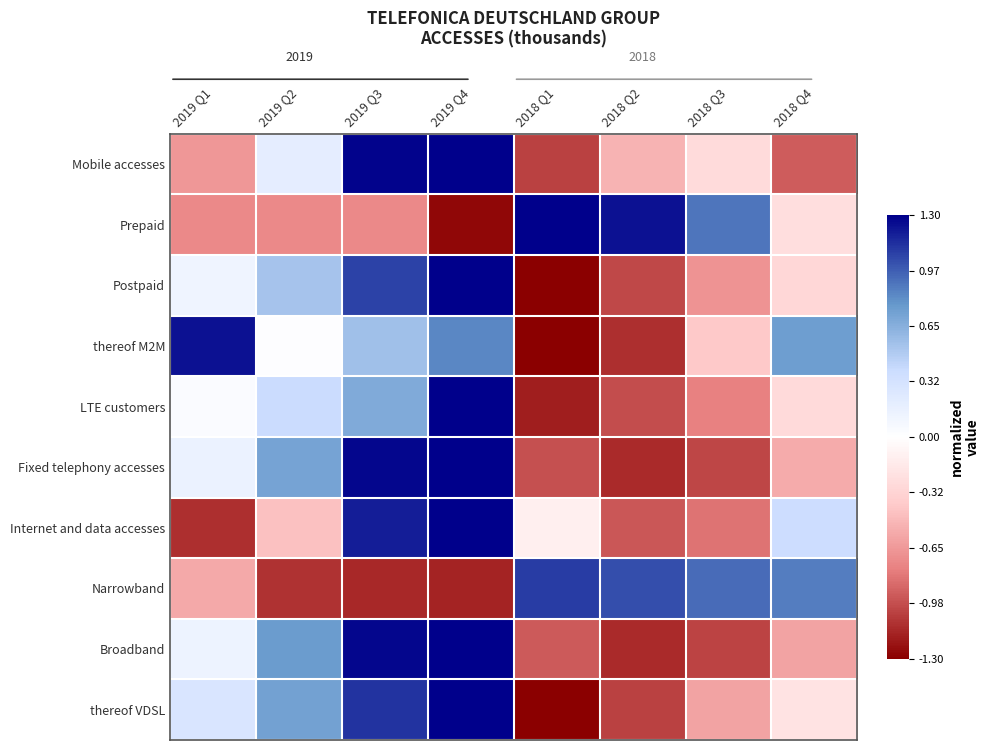

Reading left to right, list all the values displayed in this chart.

Mobile accesses: 2019 Q1=-0.7	2019 Q2=0.2	2019 Q3=1.3	2019 Q4=1.3	2018 Q1=-1.0	2018 Q2=-0.5	2018 Q3=-0.3	2018 Q4=-0.9
Prepaid: 2019 Q1=-0.7	2019 Q2=-0.7	2019 Q3=-0.7	2019 Q4=-1.3	2018 Q1=1.3	2018 Q2=1.2	2018 Q3=0.9	2018 Q4=-0.3
Postpaid: 2019 Q1=0.1	2019 Q2=0.5	2019 Q3=1.1	2019 Q4=1.3	2018 Q1=-1.3	2018 Q2=-1.0	2018 Q3=-0.7	2018 Q4=-0.3
thereof M2M: 2019 Q1=1.2	2019 Q2=0.0	2019 Q3=0.6	2019 Q4=0.8	2018 Q1=-1.3	2018 Q2=-1.1	2018 Q3=-0.4	2018 Q4=0.8
LTE customers: 2019 Q1=0.0	2019 Q2=0.4	2019 Q3=0.7	2019 Q4=1.3	2018 Q1=-1.2	2018 Q2=-1.0	2018 Q3=-0.8	2018 Q4=-0.3
Fixed telephony accesses: 2019 Q1=0.1	2019 Q2=0.7	2019 Q3=1.3	2019 Q4=1.3	2018 Q1=-1.0	2018 Q2=-1.1	2018 Q3=-1.0	2018 Q4=-0.6
Internet and data accesses: 2019 Q1=-1.1	2019 Q2=-0.4	2019 Q3=1.2	2019 Q4=1.3	2018 Q1=-0.1	2018 Q2=-0.9	2018 Q3=-0.8	2018 Q4=0.4
Narrowband: 2019 Q1=-0.6	2019 Q2=-1.1	2019 Q3=-1.1	2019 Q4=-1.2	2018 Q1=1.1	2018 Q2=1.0	2018 Q3=0.9	2018 Q4=0.9
Broadband: 2019 Q1=0.1	2019 Q2=0.8	2019 Q3=1.3	2019 Q4=1.3	2018 Q1=-0.9	2018 Q2=-1.1	2018 Q3=-1.0	2018 Q4=-0.6
thereof VDSL: 2019 Q1=0.3	2019 Q2=0.7	2019 Q3=1.1	2019 Q4=1.3	2018 Q1=-1.3	2018 Q2=-1.0	2018 Q3=-0.6	2018 Q4=-0.2